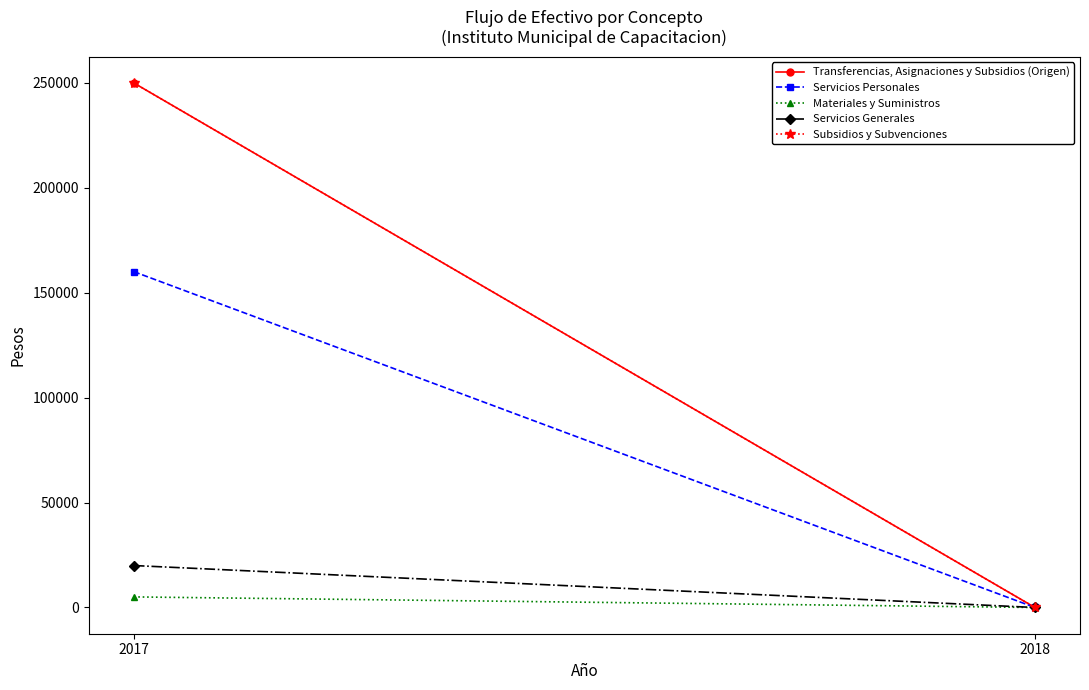

Reading left to right, what are all the values shown in this chart?

Transferencias, Asignaciones y Subsidios (Origen): 250000.0	0.0
Servicios Personales: 160066.6	0.0
Materiales y Suministros: 5049.6	0.0
Servicios Generales: 20000.0	0.0
Subsidios y Subvenciones: 250000.0	0.0